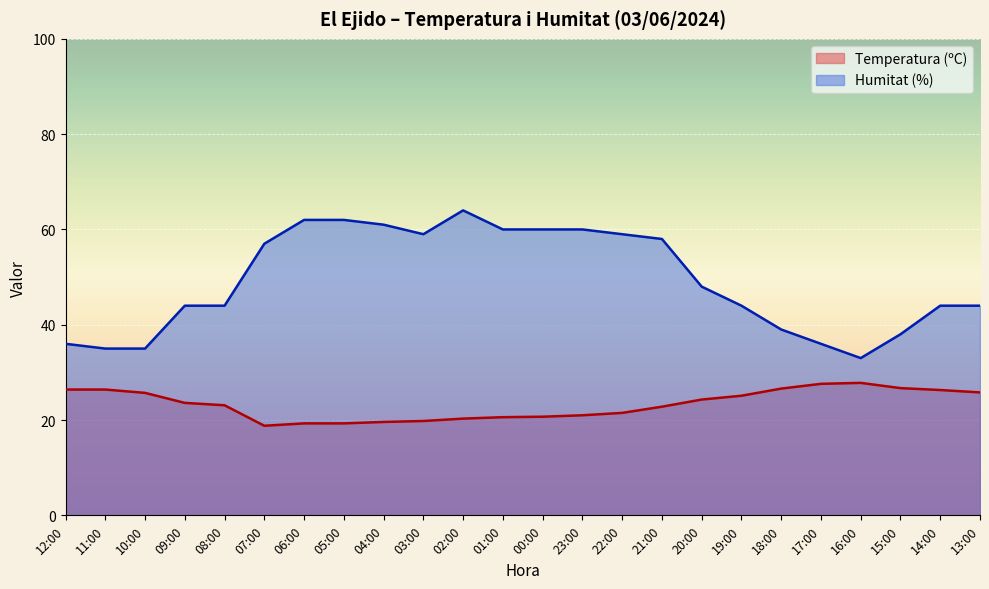

In Humitat (%), how many points are higher than both neighbors (excluding endpoints)?

1